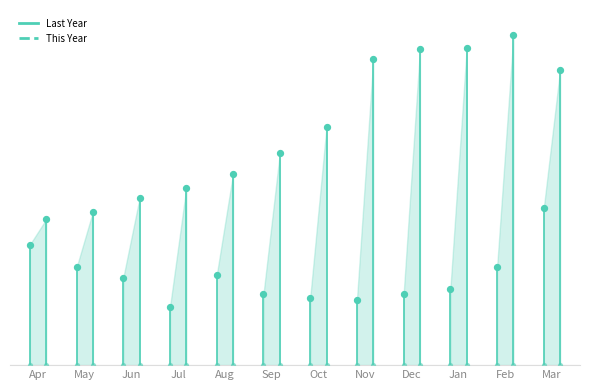

What are all the series names shown in the legend?

Last Year, This Year